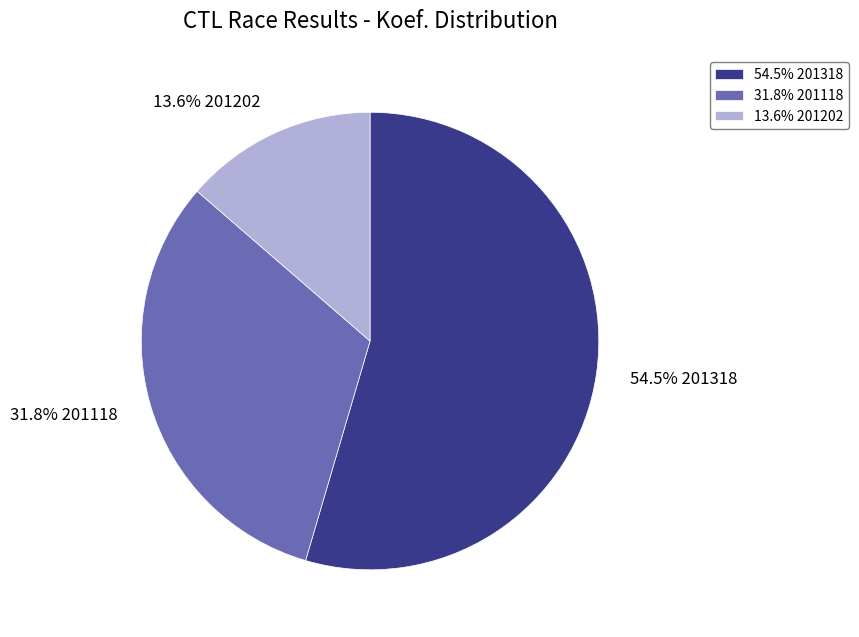

Does 54.5% 201318 account for over 50% of the chart?

Yes